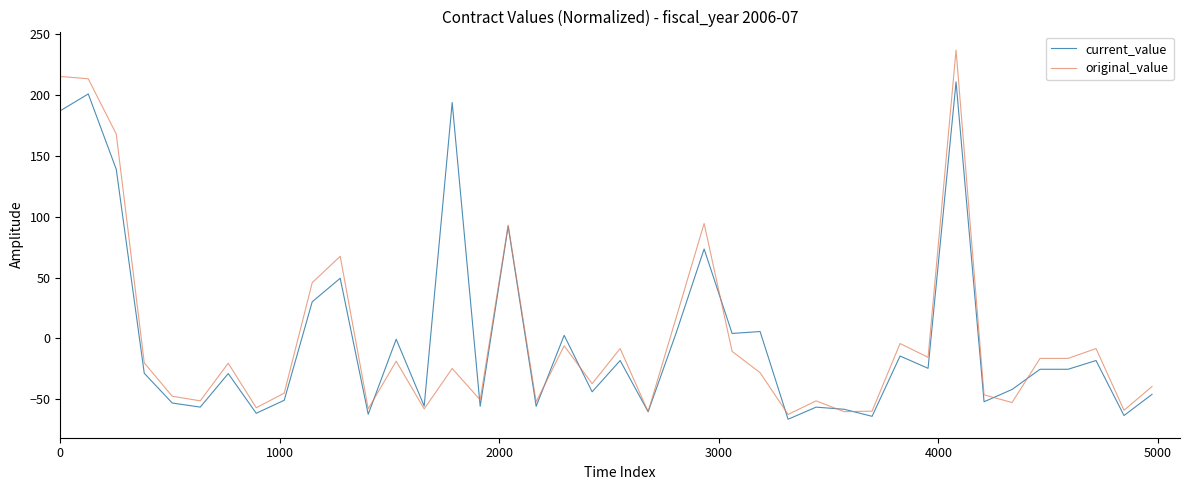

True or false: original_value has more than 1 interior local peaks.

True